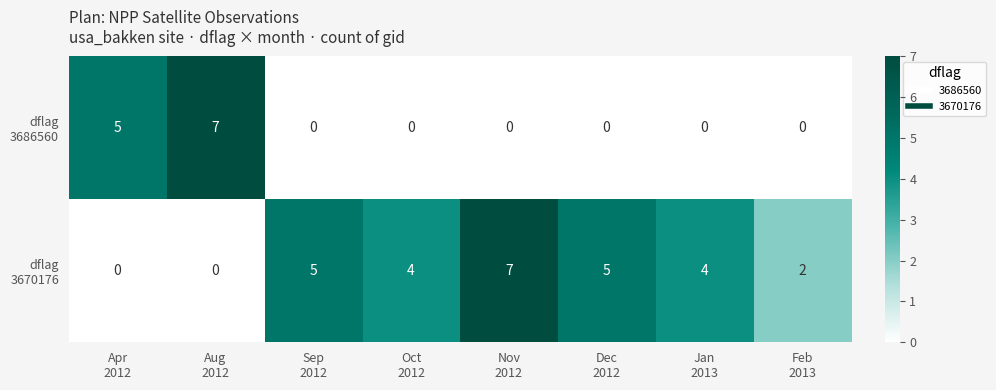

What is the greatest value displayed?

7